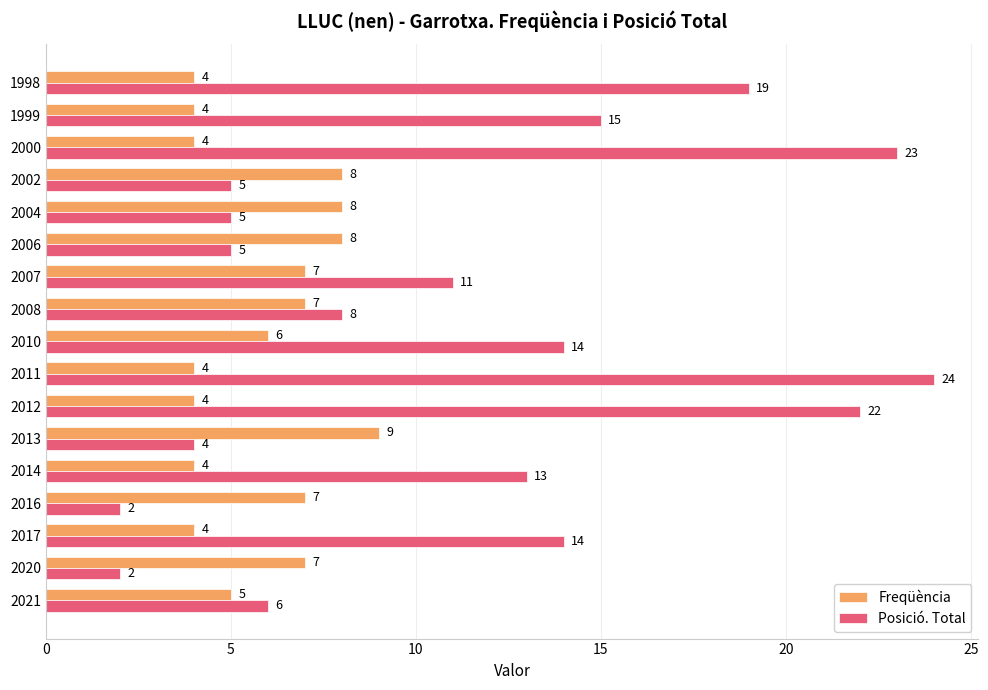

What is the sum of all Posició. Total values?

192